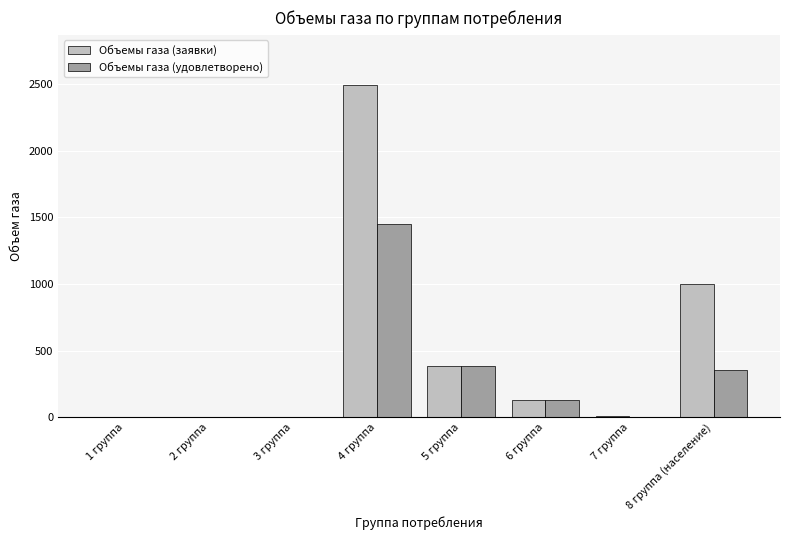

How many series are shown in this chart?

2